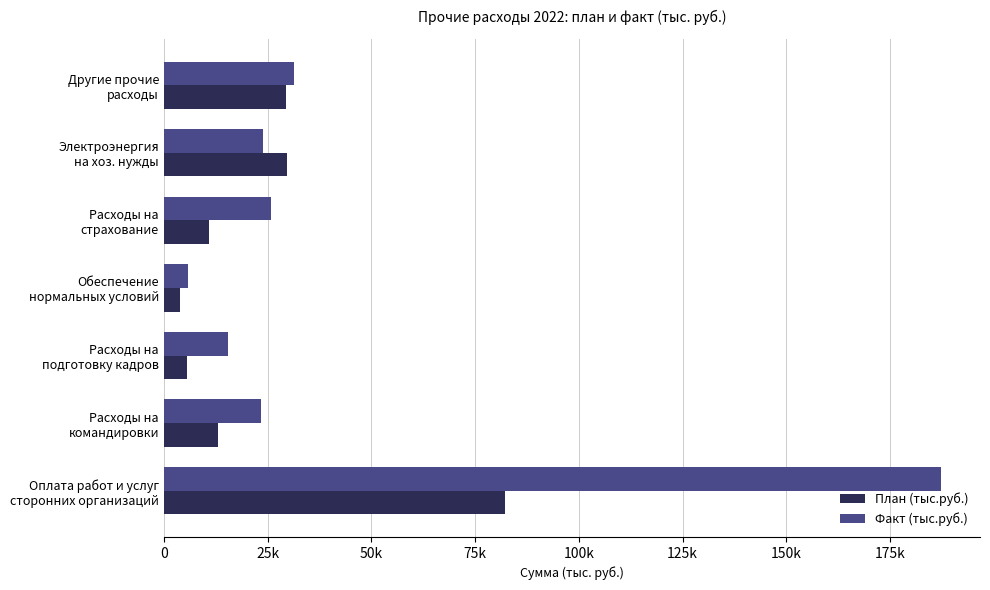

What are all the series names shown in the legend?

План (тыс.руб.), Факт (тыс.руб.)